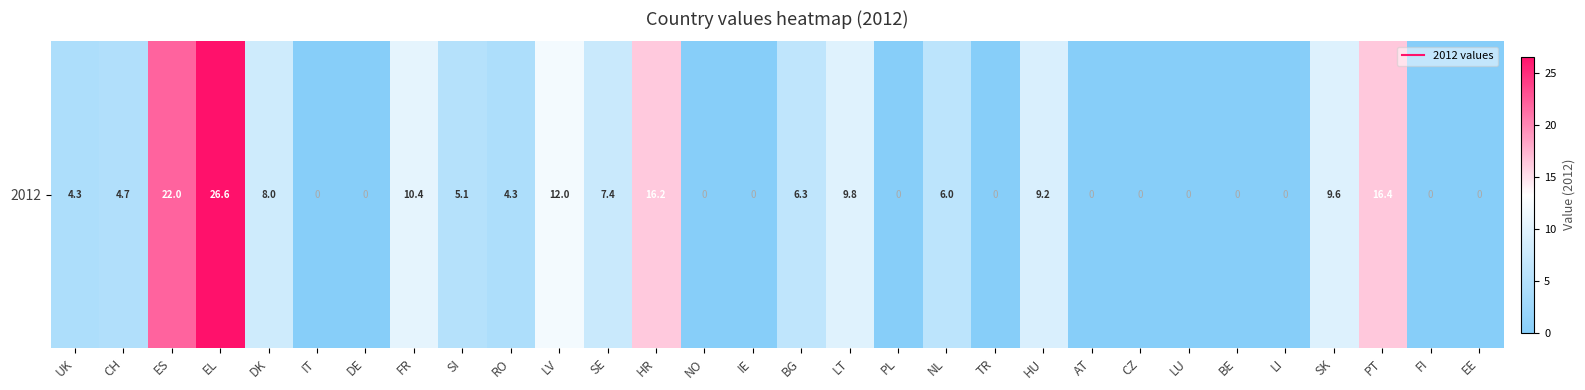

What is the maximum value shown in the chart?

26.6